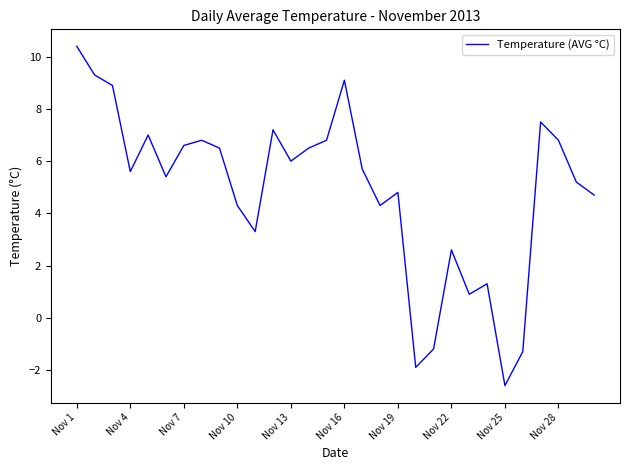

What is the greatest value displayed?

10.4